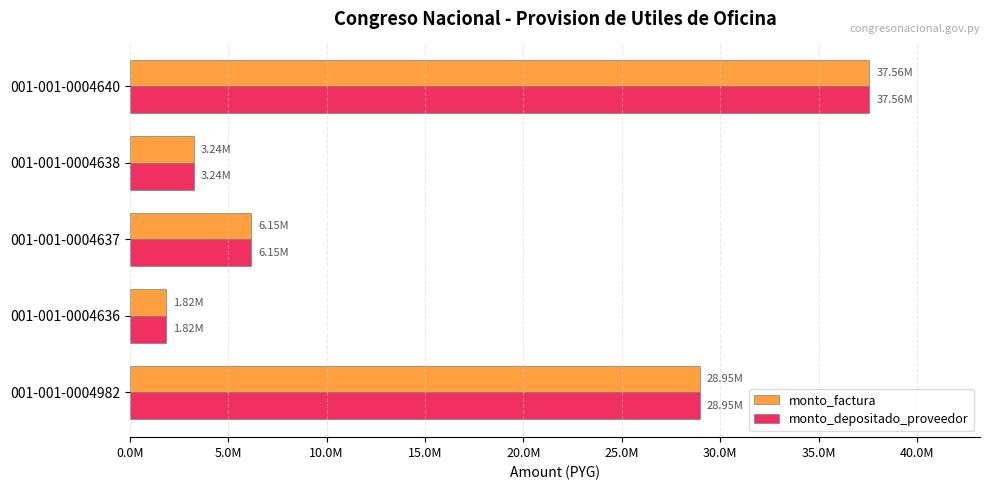

What are all the series names shown in the legend?

monto_factura, monto_depositado_proveedor